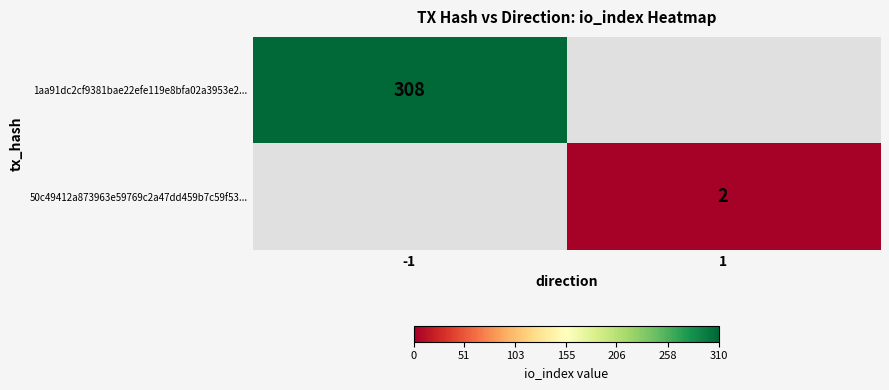

Is it true that 1aa91dc2cf9381bae22efe119e8bfa02a3953e2... equals 138 at -1?

False